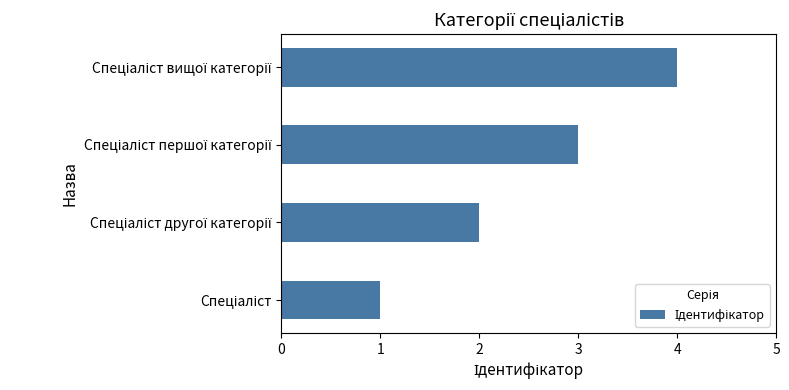

What is the greatest value displayed?

4